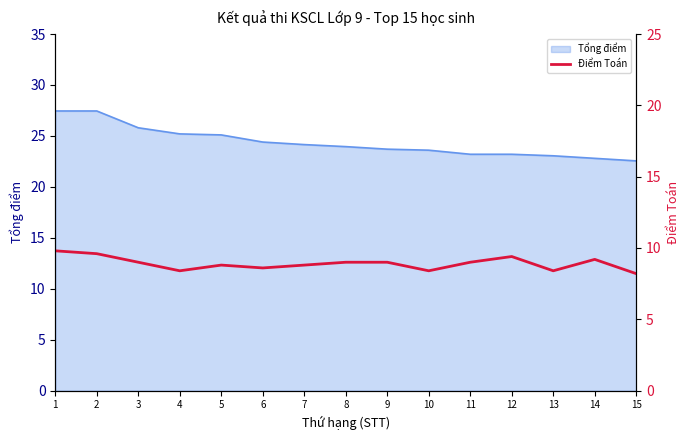

How many points are lower than both their immediate neighbors (excluding endpoints)?

4